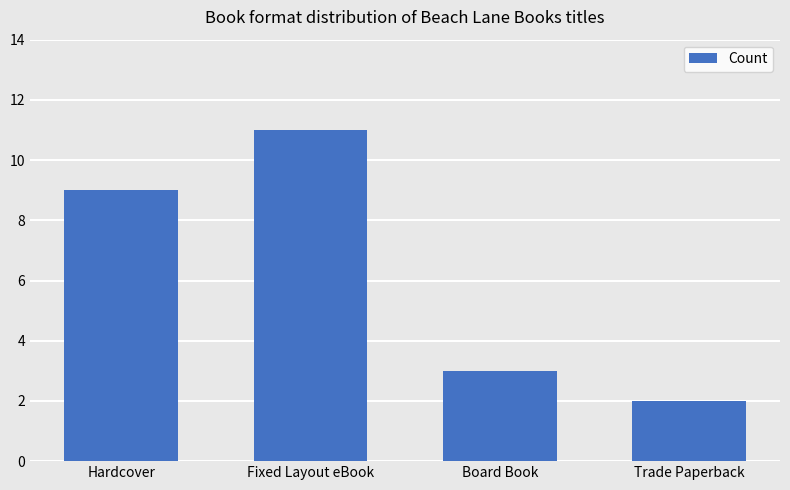

Reading right to left, list all the values displayed in this chart.

Trade Paperback=2	Board Book=3	Fixed Layout eBook=11	Hardcover=9